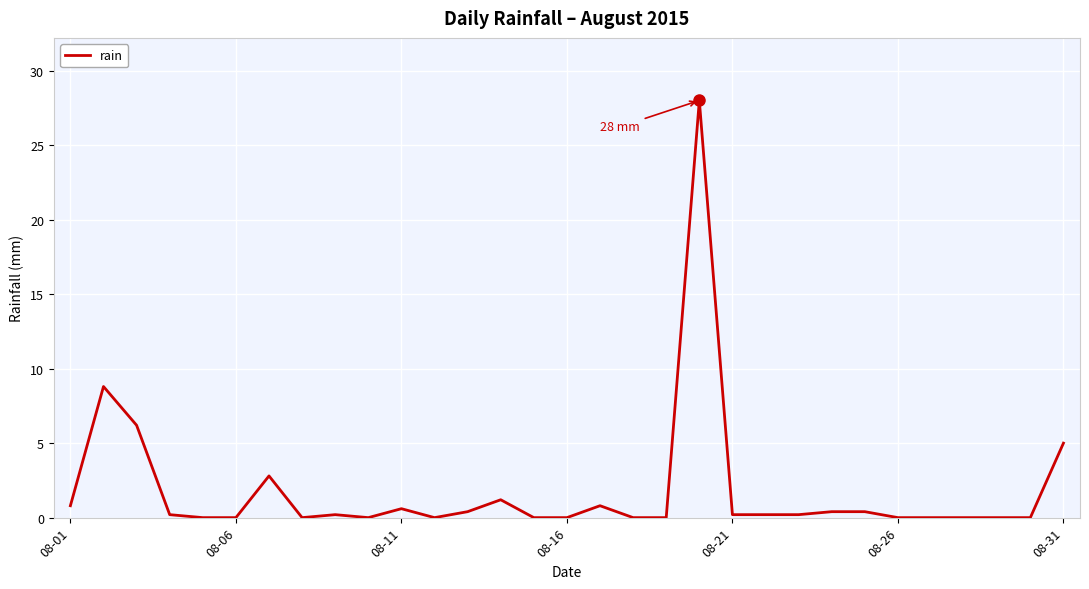

What is the greatest value displayed?

28.0